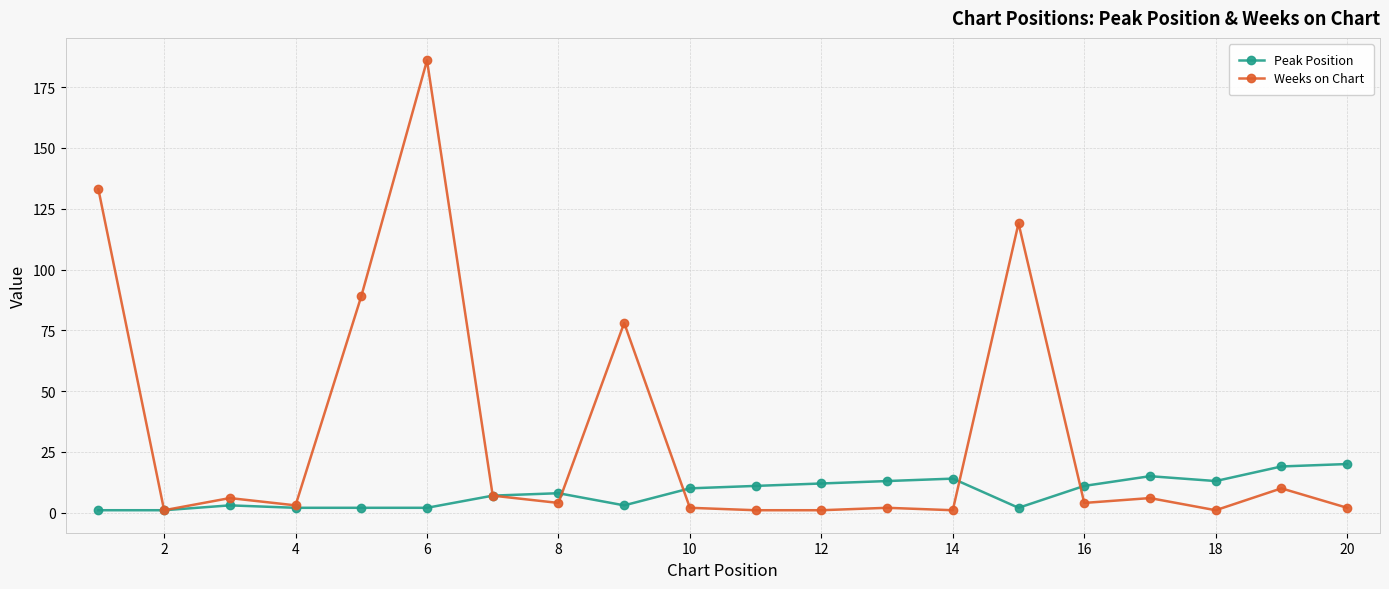

How many distinct data groups are displayed?

2